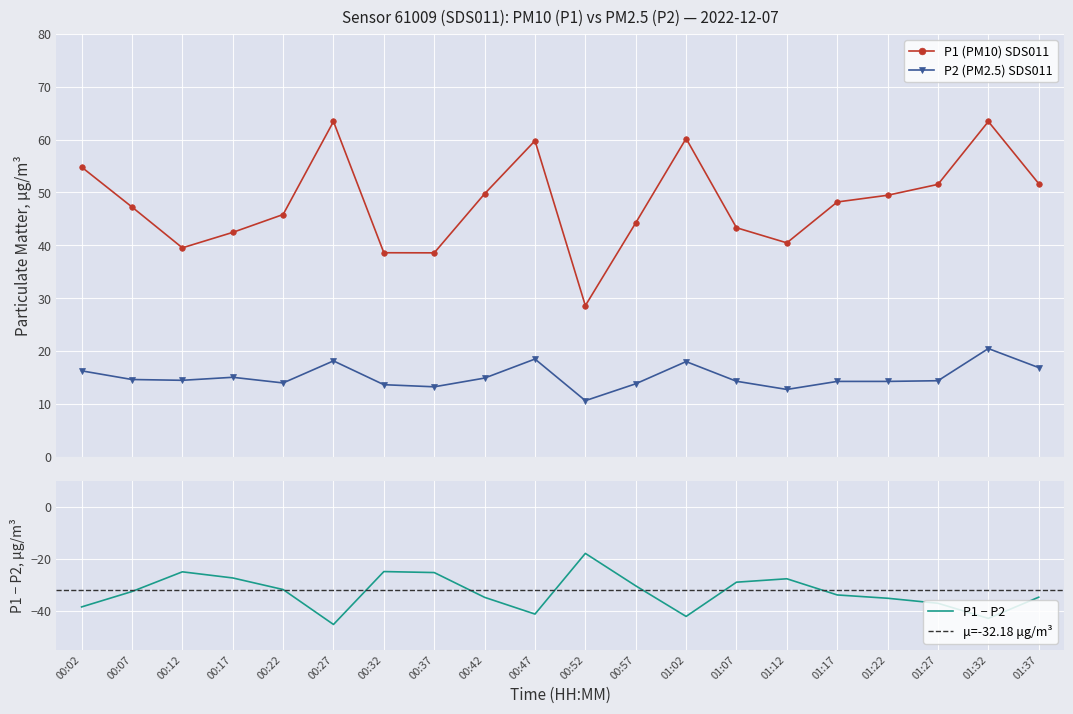

How many data points in P1 are above 48?

10